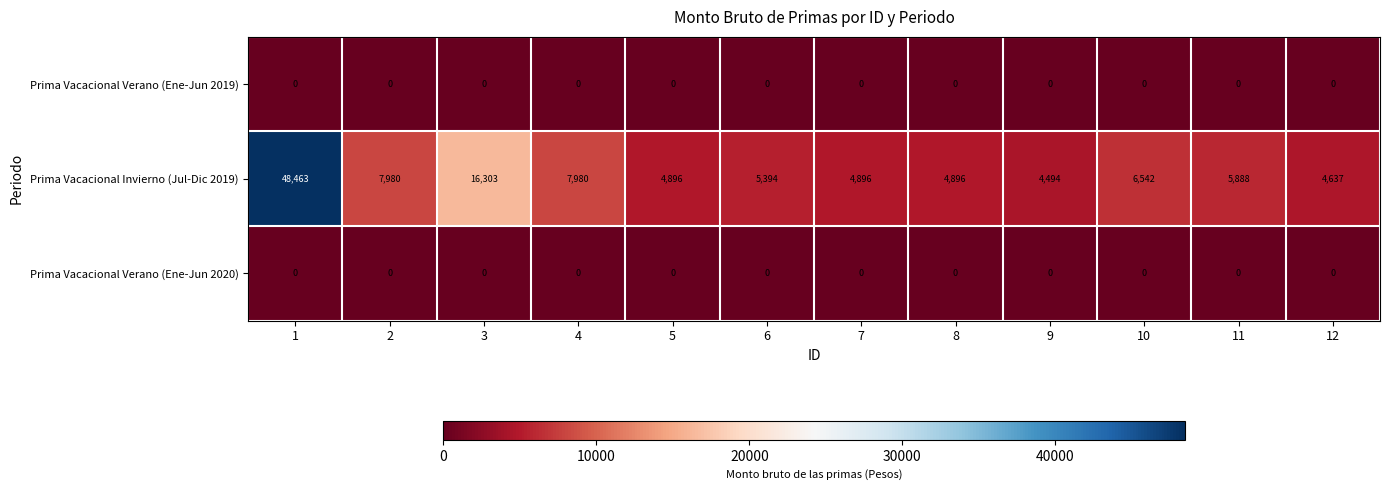

What is the sum of the Prima Vacacional Invierno (Jul-Dic 2019) values at 12 and 4?

12617